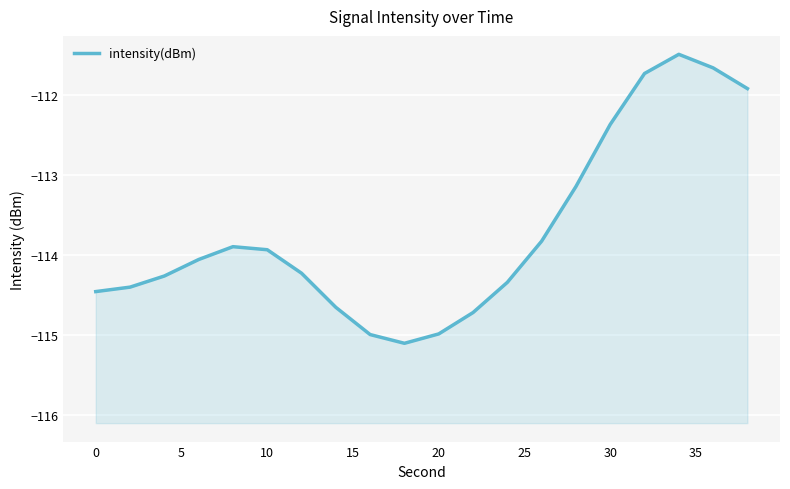

What is the average value?

-113.7